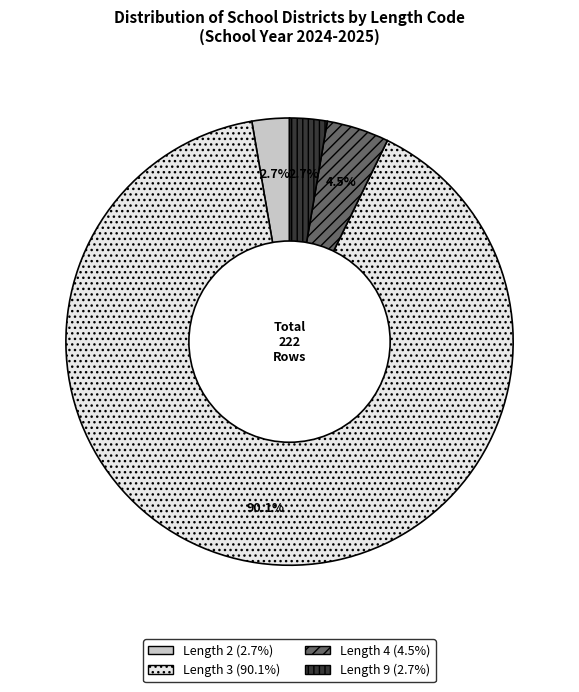

How many slices are in this pie chart?

4